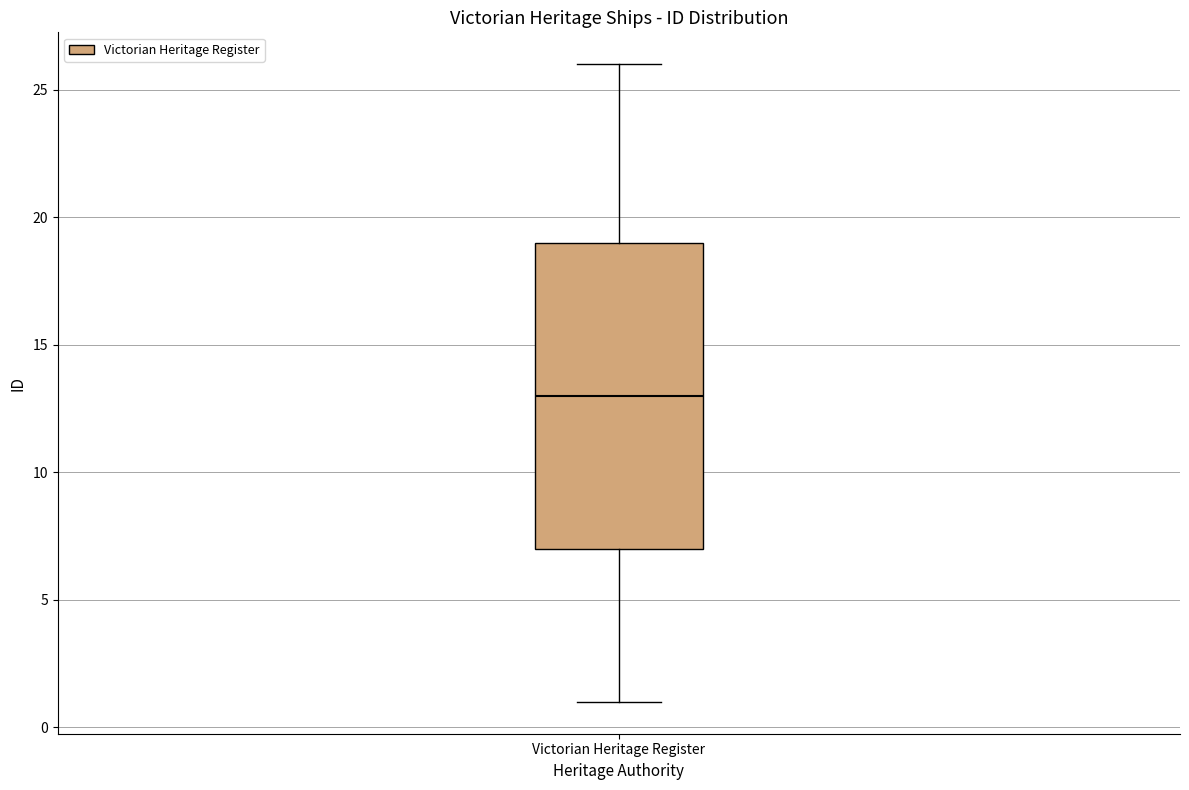

Read this box plot against the y-axis: the position of the median line, the range covered by the box, and the ends of both whiskers. The values are not printed on the chart, so give them approximately, as read against the axis.

median 13, box 7 to 19, whiskers 1 to 26